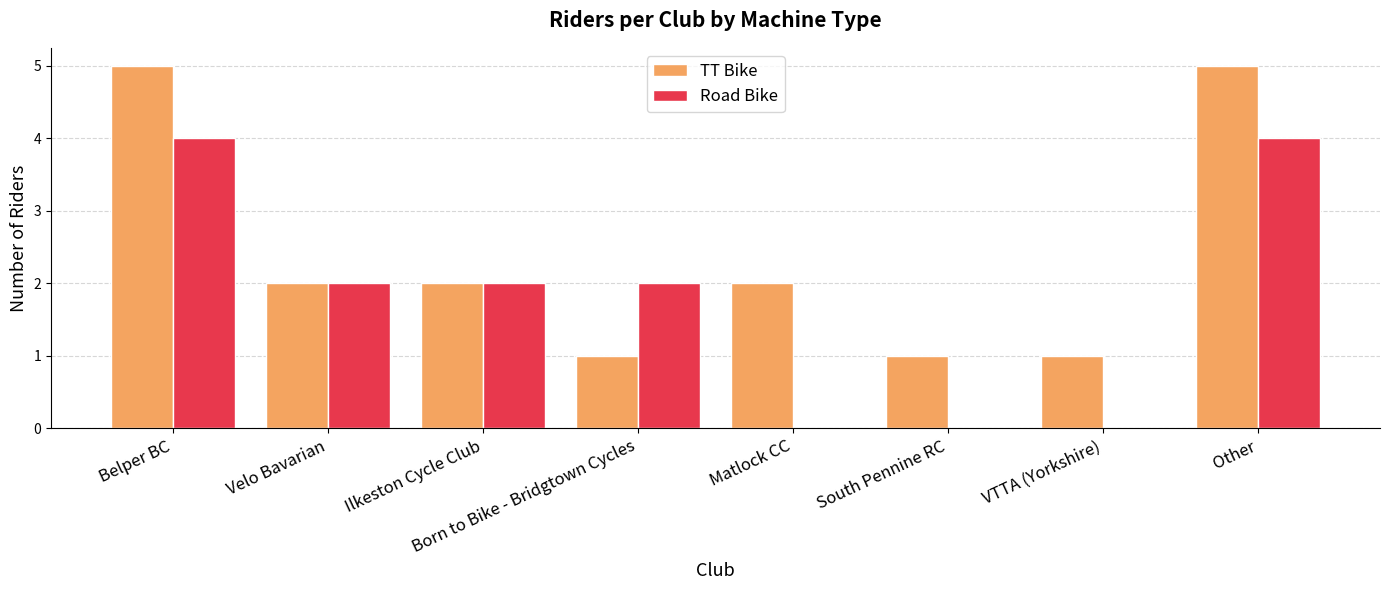

Between Matlock CC and Other, which series saw the biggest shift?

Road Bike